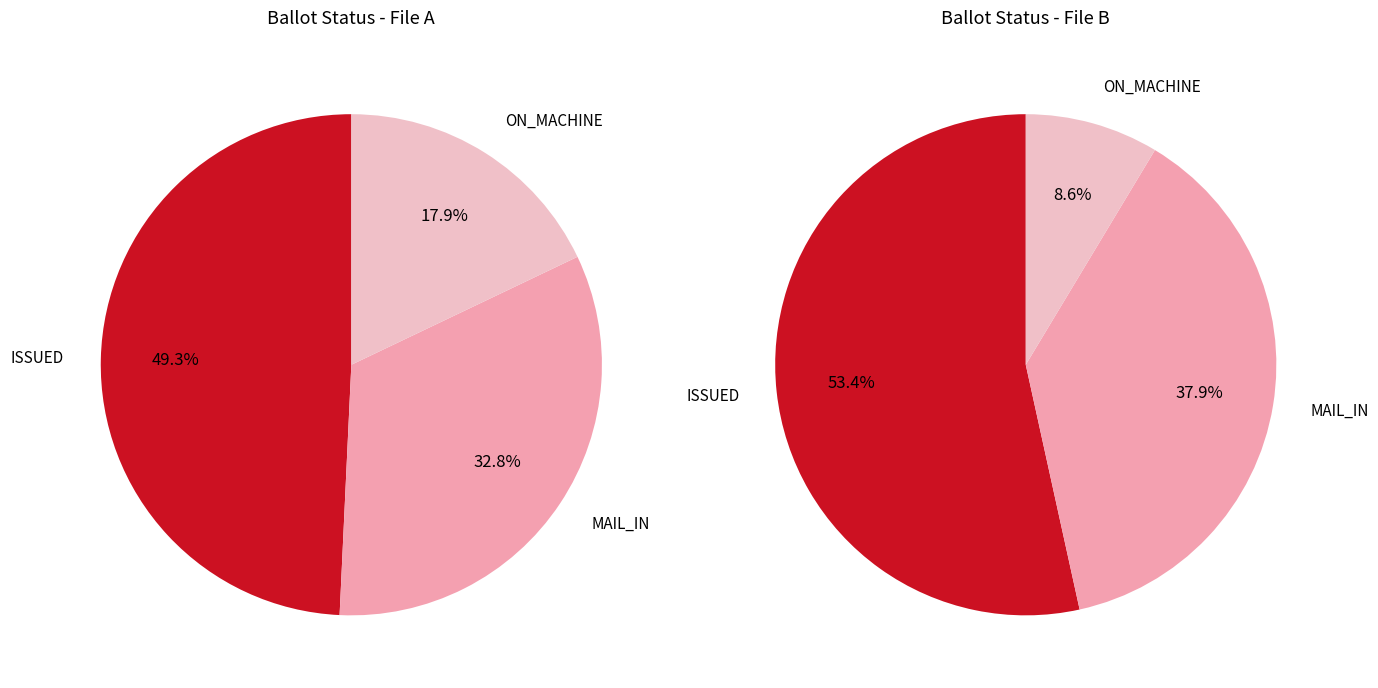

Between ON_MACHINE and ISSUED, which is larger?

ISSUED